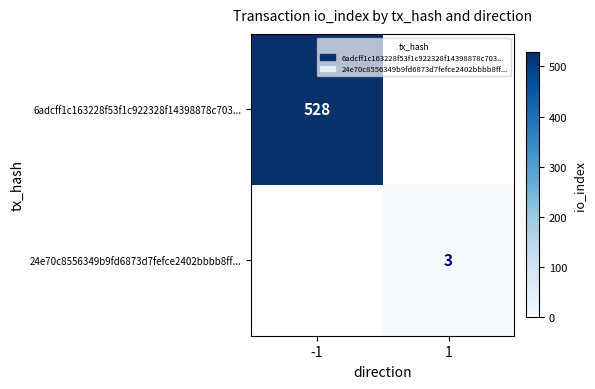

The 6adcff1c163228f53f1c922328f14398878c703... series shows 528 at -1. True or false?

True